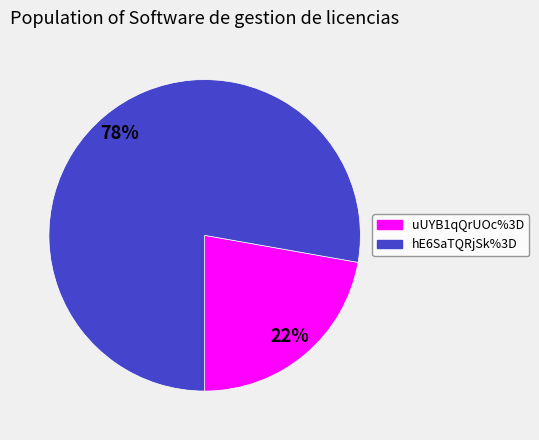

Is there any slice that represents more than half of the pie?

Yes